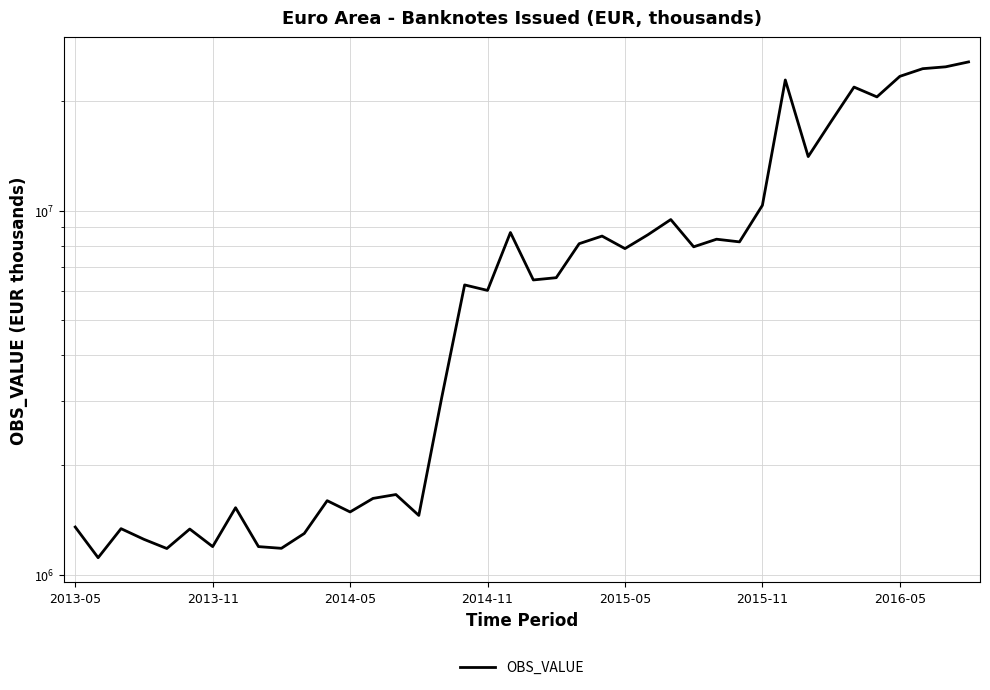

True or false: the data has more than 0 interior local peaks.

True